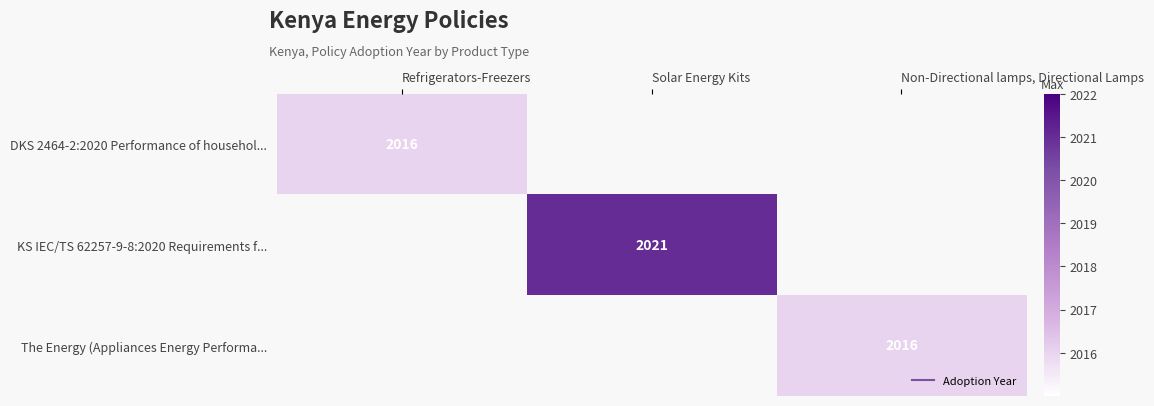

Between Non-Directional lamps, Directional Lamps and Refrigerators-Freezers, which is larger?

Refrigerators-Freezers